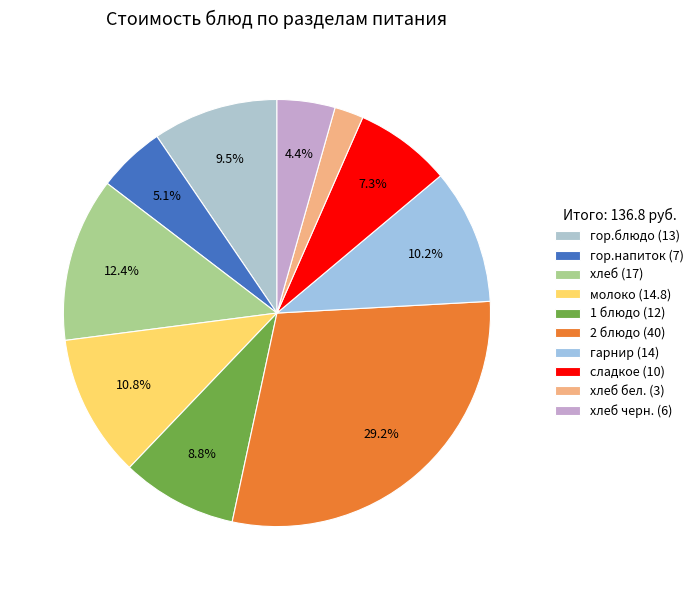

How many slices are in this pie chart?

10